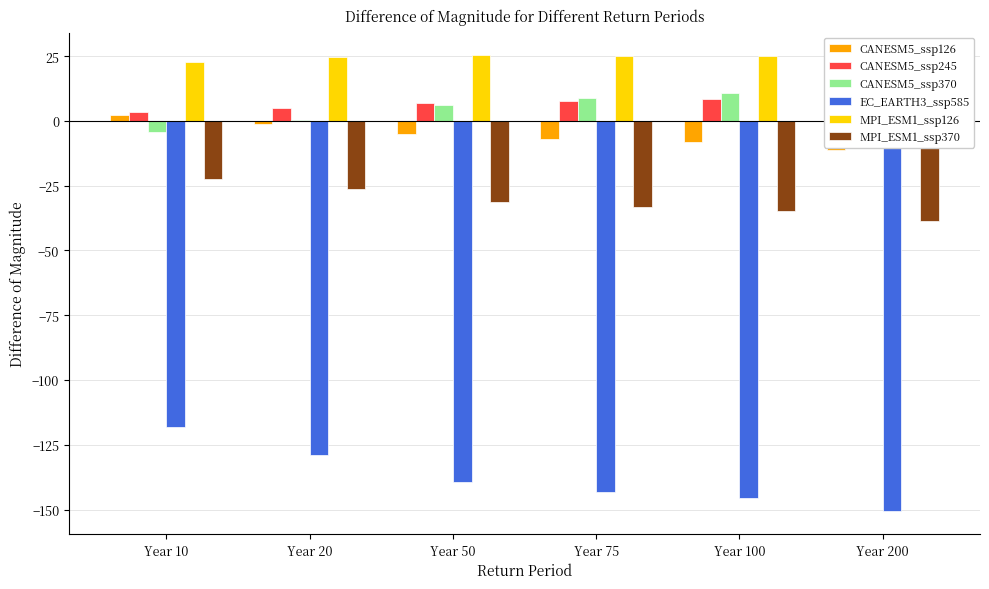

Which category has the highest value in the CANESM5_ssp245 series?

Year 200